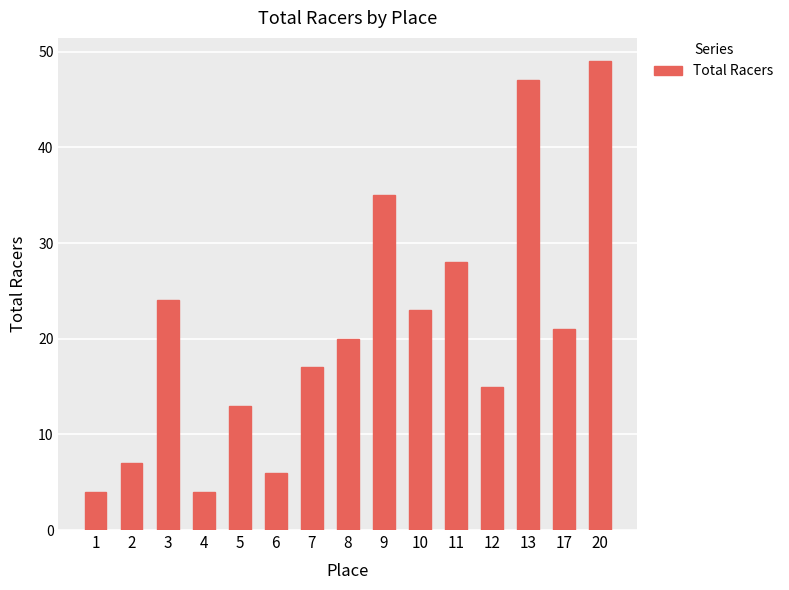

What is the ratio of the value at 10 to the value at 7?

1.4